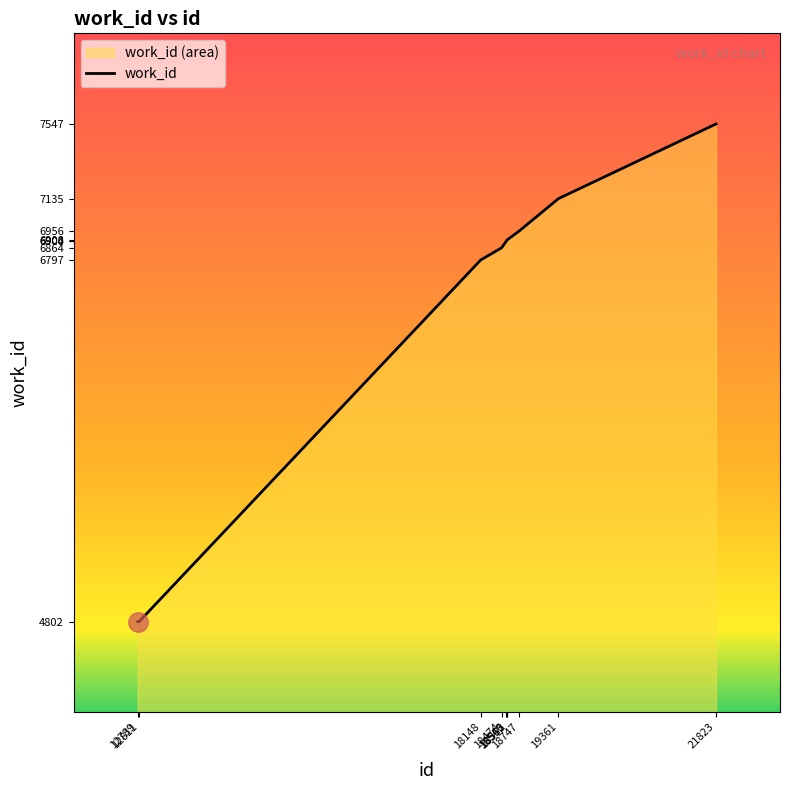

What is the difference between the maximum and second lowest values?

2745